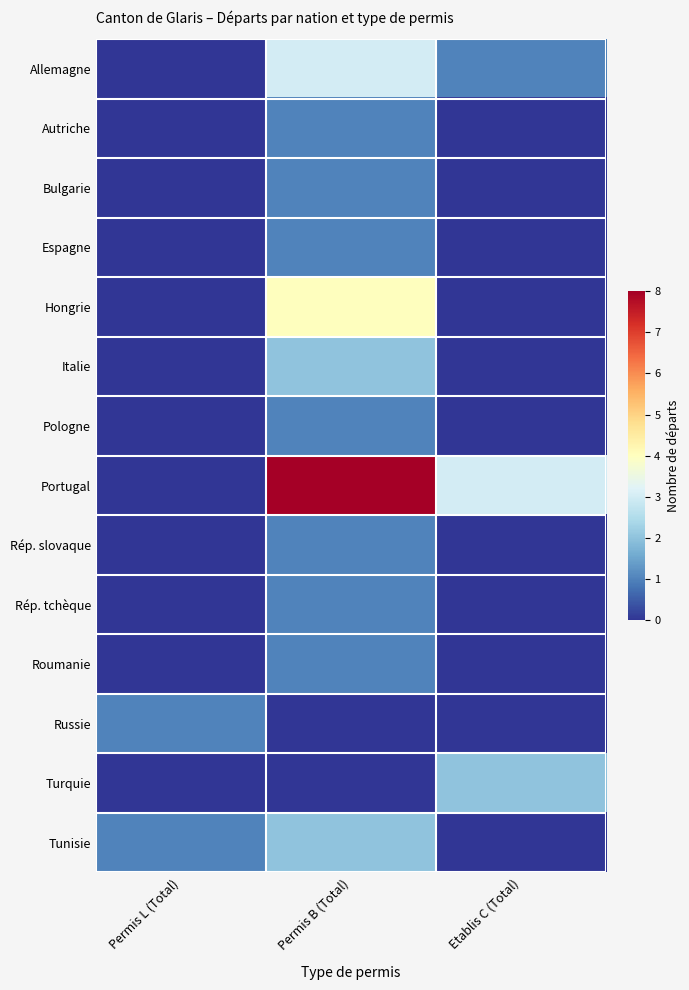

Reading left to right, transcribe all the data shown in this chart.

Allemagne: Permis L (Total)=0	Permis B (Total)=3	Etablis C (Total)=1
Autriche: Permis L (Total)=0	Permis B (Total)=1	Etablis C (Total)=0
Bulgarie: Permis L (Total)=0	Permis B (Total)=1	Etablis C (Total)=0
Espagne: Permis L (Total)=0	Permis B (Total)=1	Etablis C (Total)=0
Hongrie: Permis L (Total)=0	Permis B (Total)=4	Etablis C (Total)=0
Italie: Permis L (Total)=0	Permis B (Total)=2	Etablis C (Total)=0
Pologne: Permis L (Total)=0	Permis B (Total)=1	Etablis C (Total)=0
Portugal: Permis L (Total)=0	Permis B (Total)=8	Etablis C (Total)=3
Rép. slovaque: Permis L (Total)=0	Permis B (Total)=1	Etablis C (Total)=0
Rép. tchèque: Permis L (Total)=0	Permis B (Total)=1	Etablis C (Total)=0
Roumanie: Permis L (Total)=0	Permis B (Total)=1	Etablis C (Total)=0
Russie: Permis L (Total)=1	Permis B (Total)=0	Etablis C (Total)=0
Turquie: Permis L (Total)=0	Permis B (Total)=0	Etablis C (Total)=2
Tunisie: Permis L (Total)=1	Permis B (Total)=2	Etablis C (Total)=0